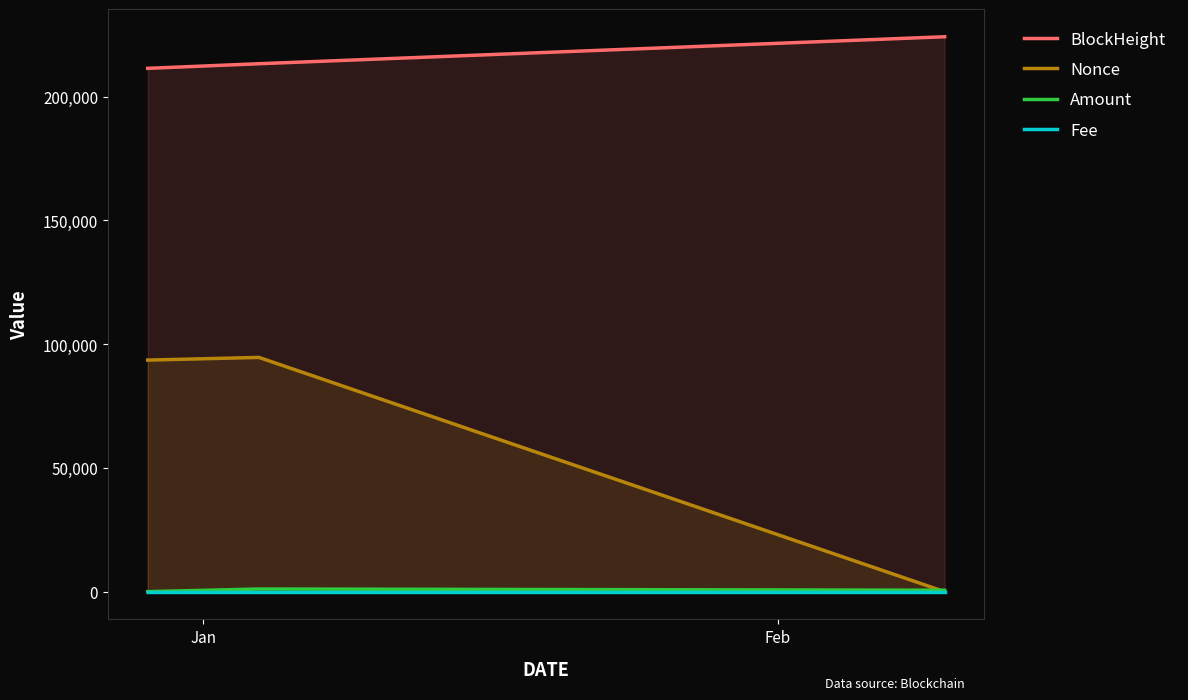

Reading right to left, list all the values displayed in this chart.

BlockHeight: 224155.0	213256.0	211391.0
Nonce: 0.0	94622.0	93535.0
Amount: 568.5	1067.5	2.0
Fee: 0.0	0.0	0.0